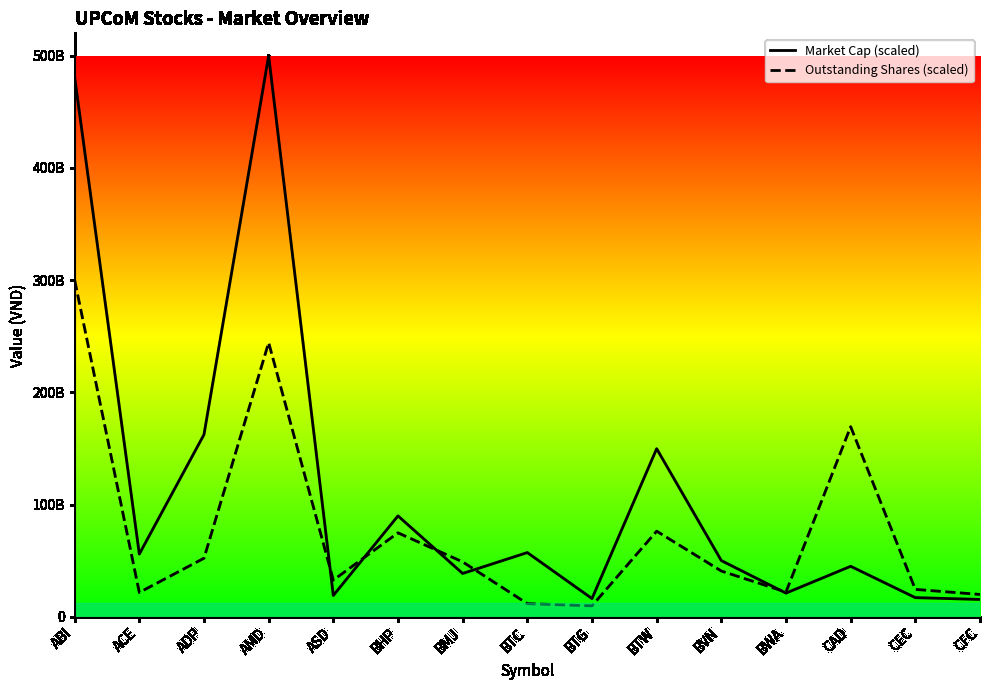

Count the number of data series in this chart.

2